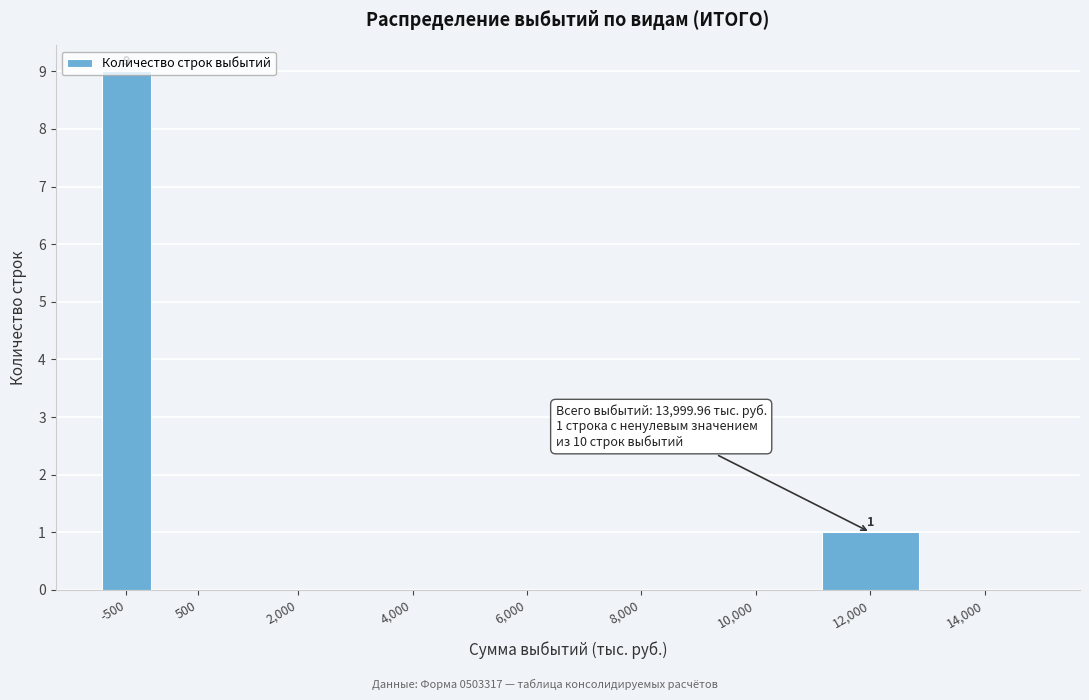

At which category does the chart reach its peak across all series?

-500